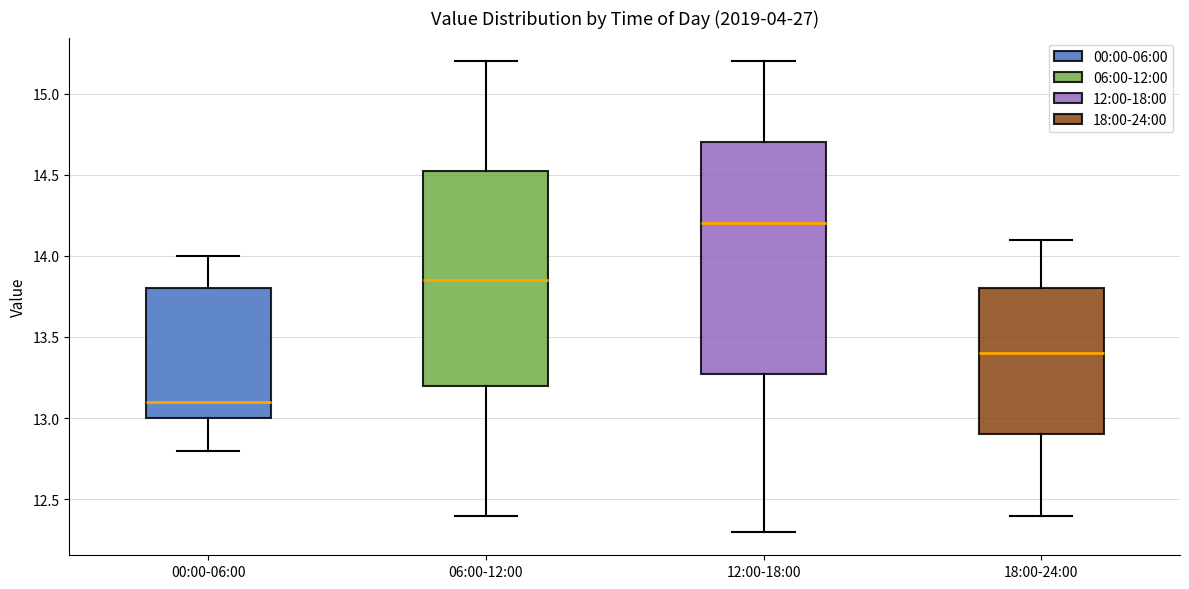

Which box is the tallest, from its lower edge to its upper edge?

12:00-18:00